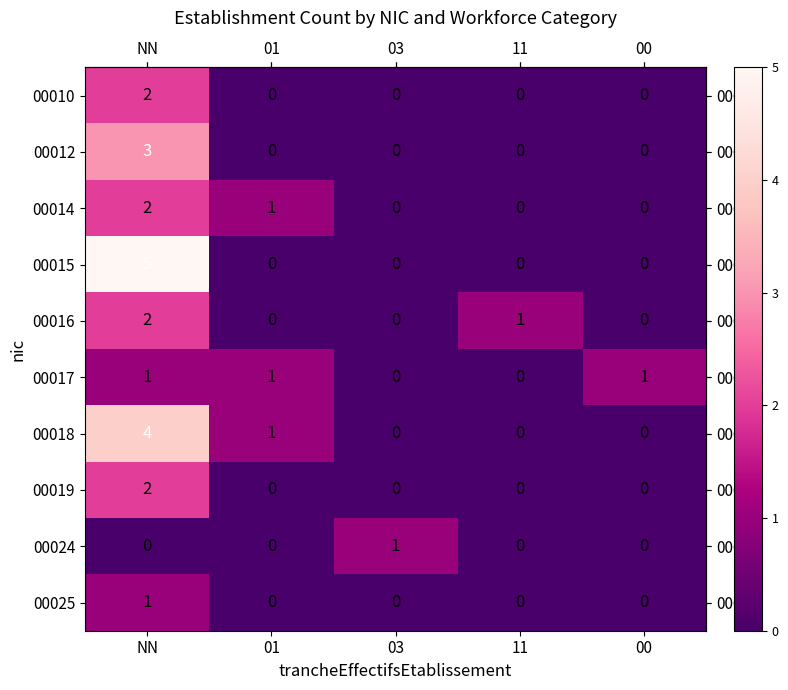

What is the total value across all series at 11?

1